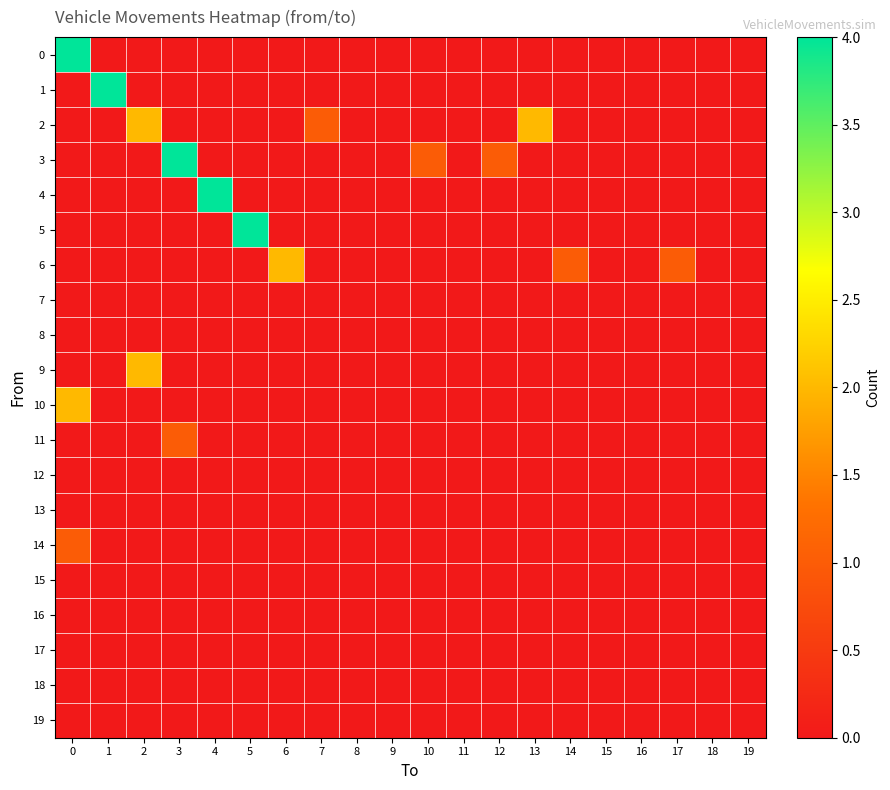

What is the spread (max minus min) of values at 10?

1